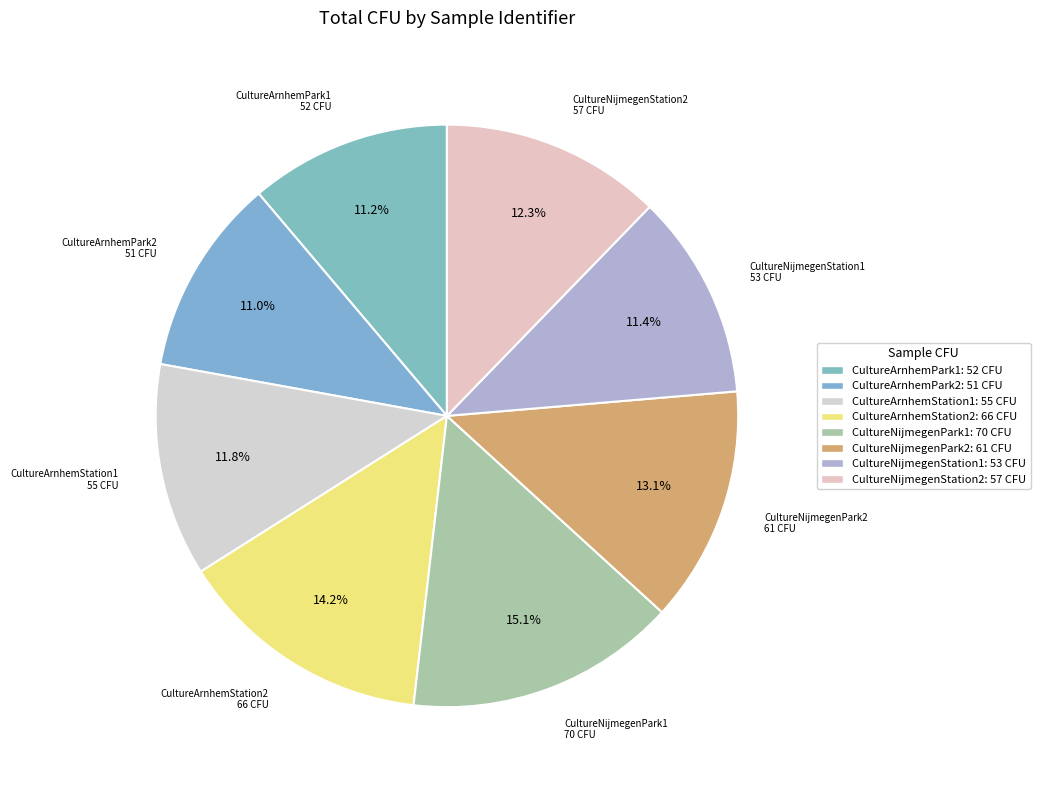

To the nearest percent, what portion does CultureArnhemPark2 represent?

11%